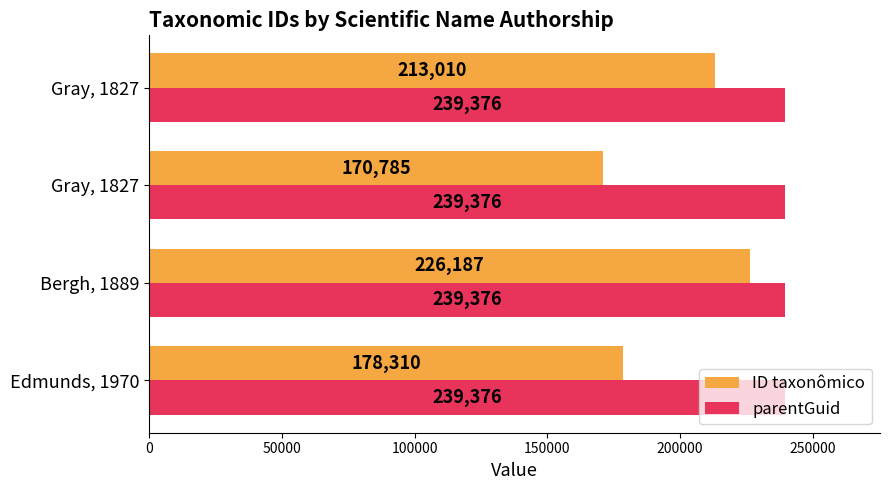

How many distinct data groups are displayed?

2